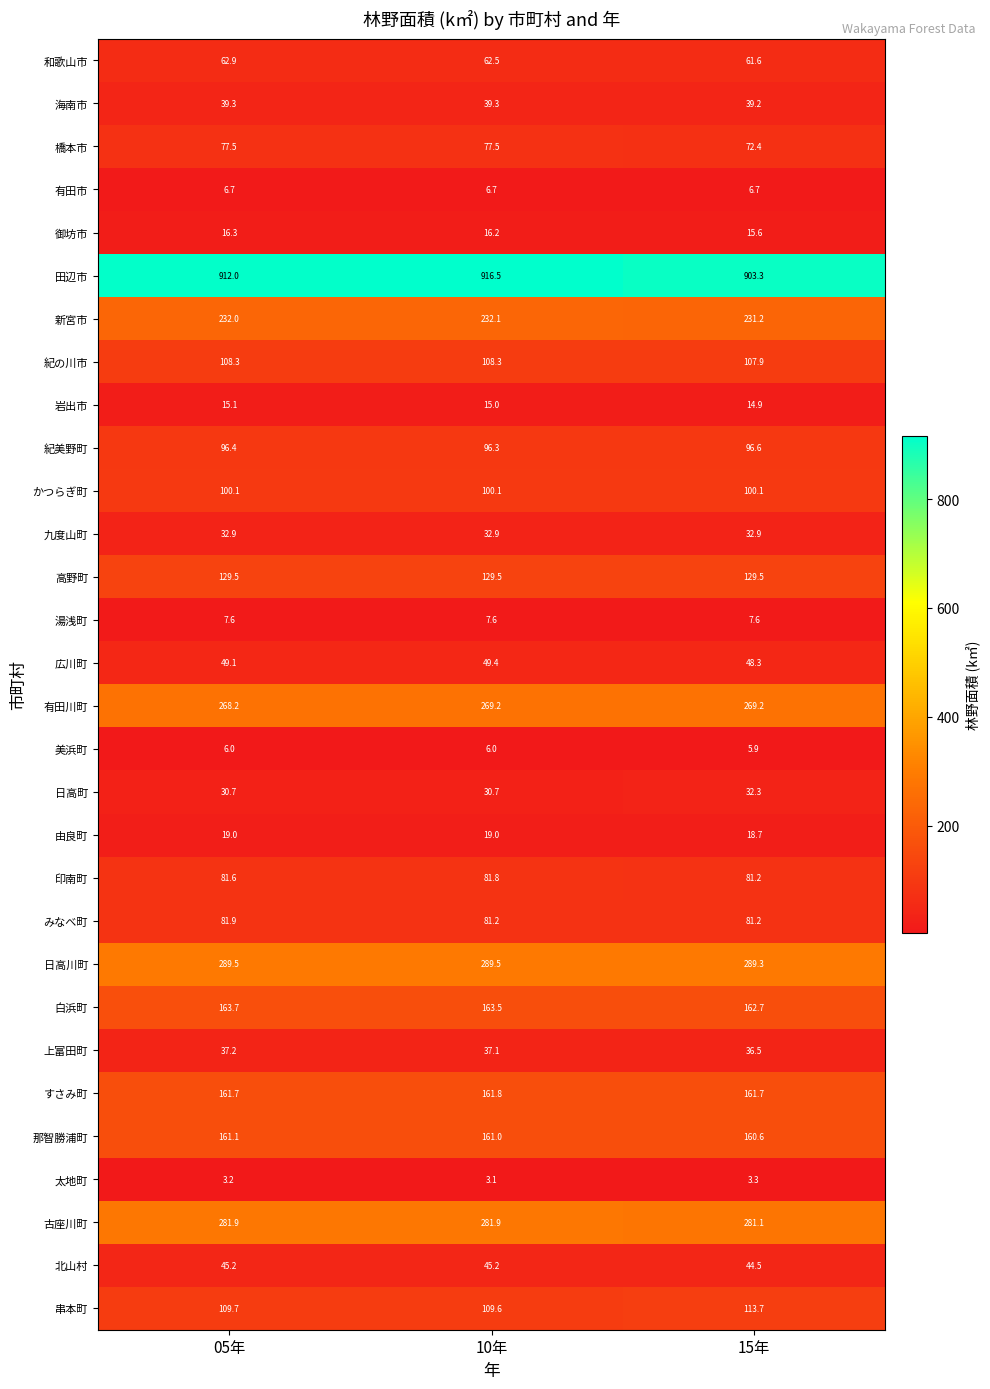

Is it true that 有田川町 equals 411.4 at 15年?

False